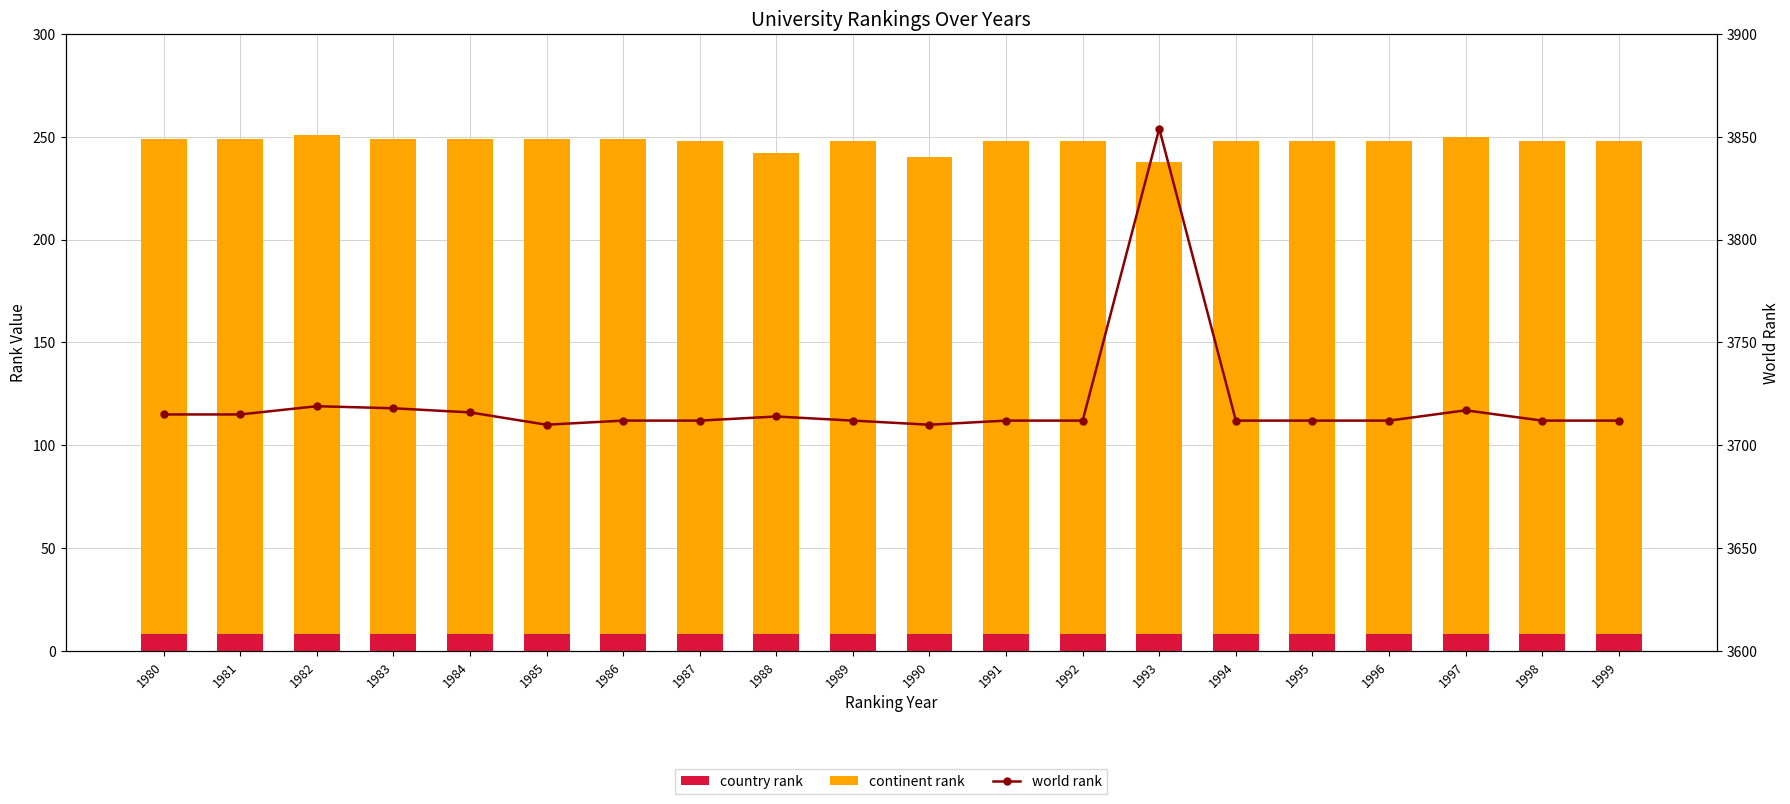

Is the value of country rank at 1996 greater than the value of continent rank at 1994?

No